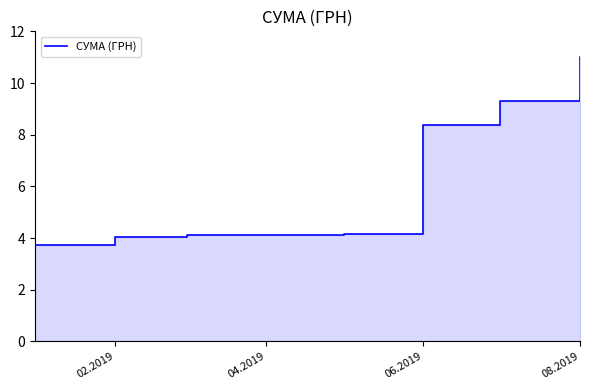

Which category has the lowest value across all series?

02.2019